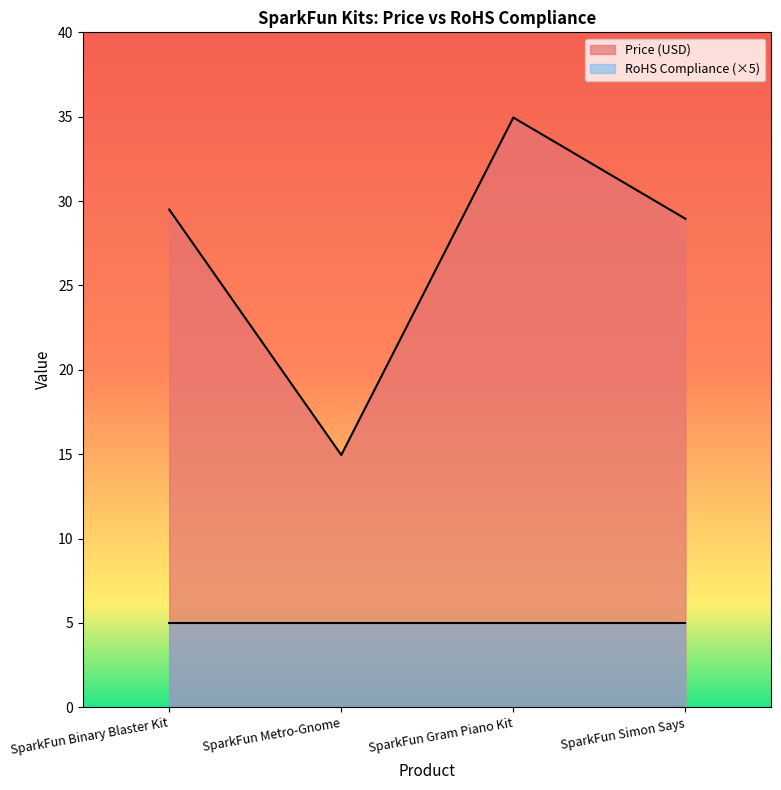

Reading left to right, what are all the values shown in this chart?

SparkFun Binary Blaster Kit=29.5	SparkFun Metro-Gnome=14.9	SparkFun Gram Piano Kit=35.0	SparkFun Simon Says=28.9